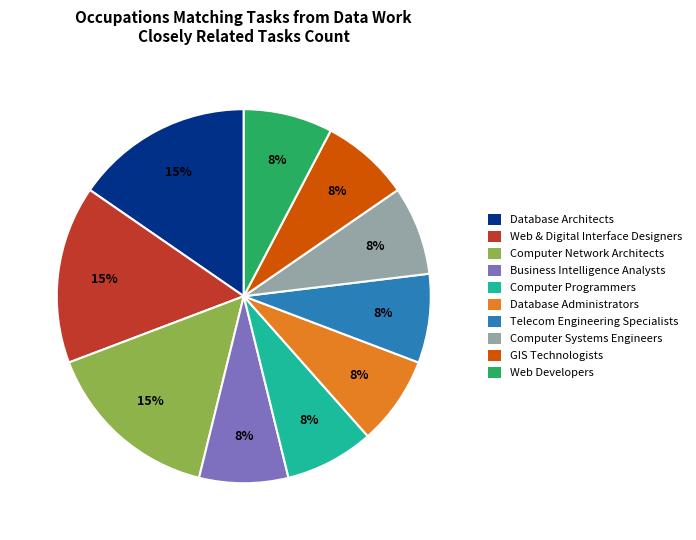

Is there a majority slice in this chart?

No